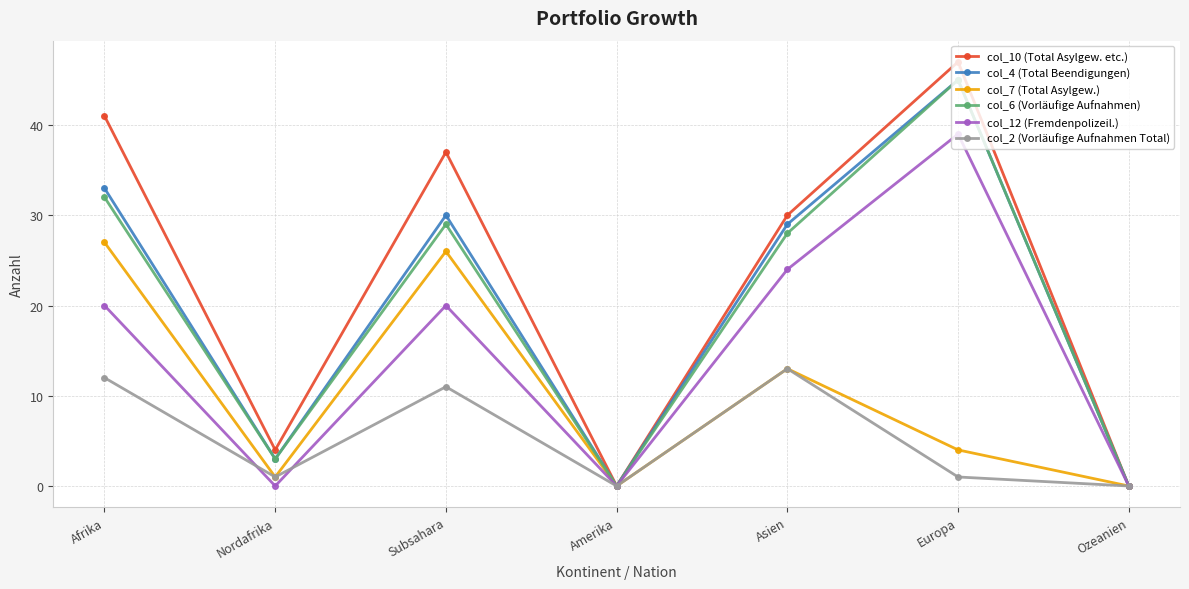

At how many categories does at least one series exceed 20?

4